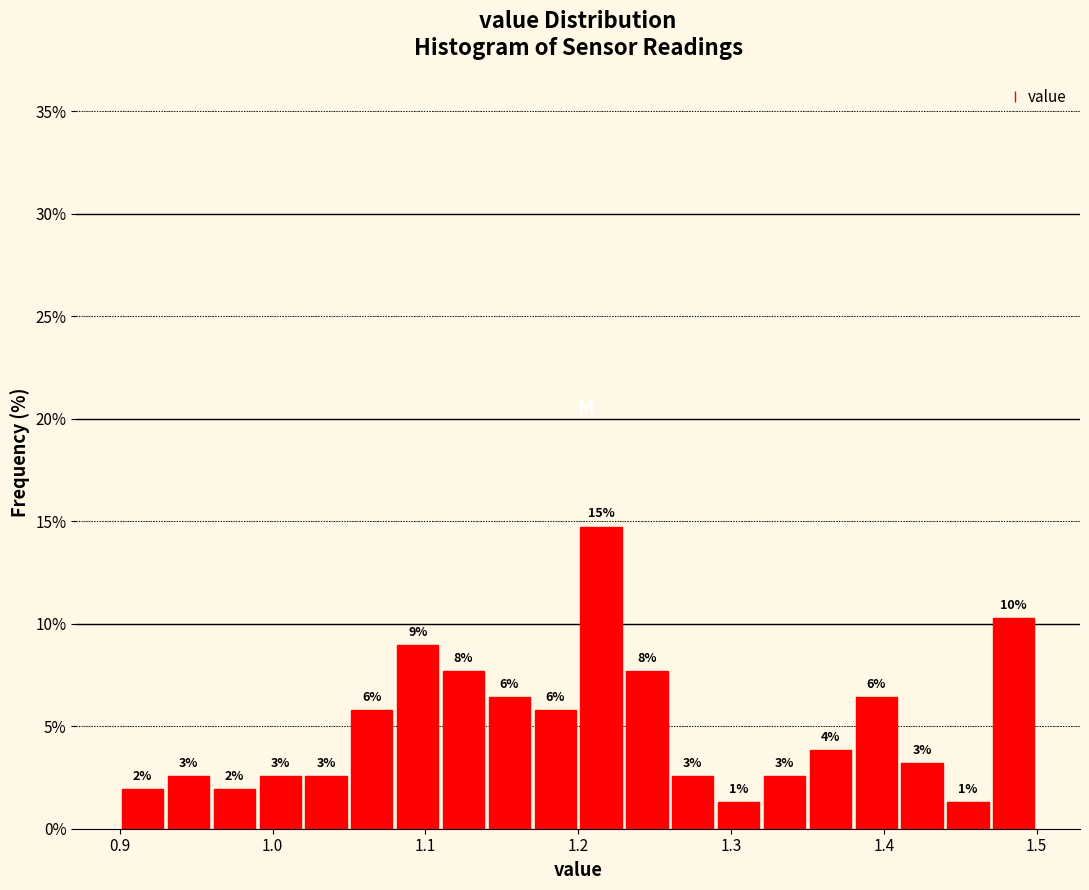

Around what value on the x-axis is the tallest bar? Give the approximate position of its centre, as read against the axis.

1.22